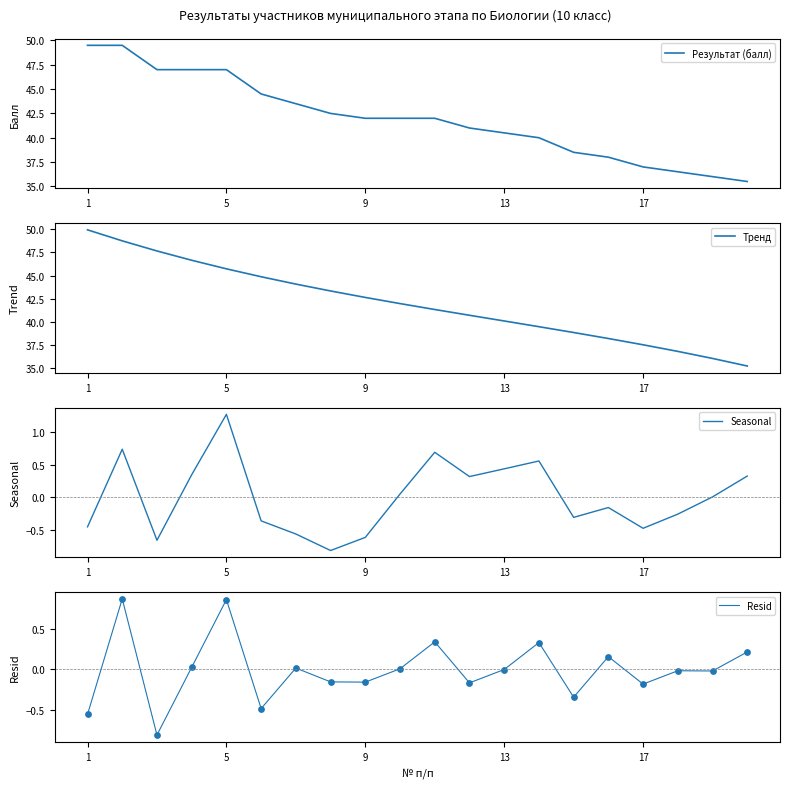

Is it true that Результат (балл) equals 40.5 at 13?

True